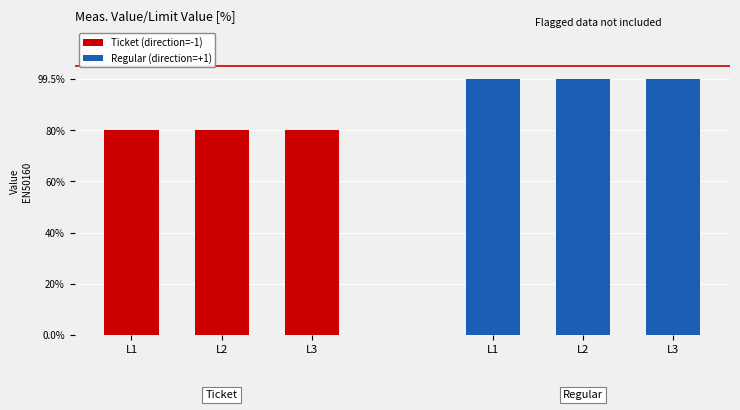

Reading left to right, transcribe all the data shown in this chart.

Ticket (direction=-1): 80	80	80
Regular (direction=+1): 100	100	100